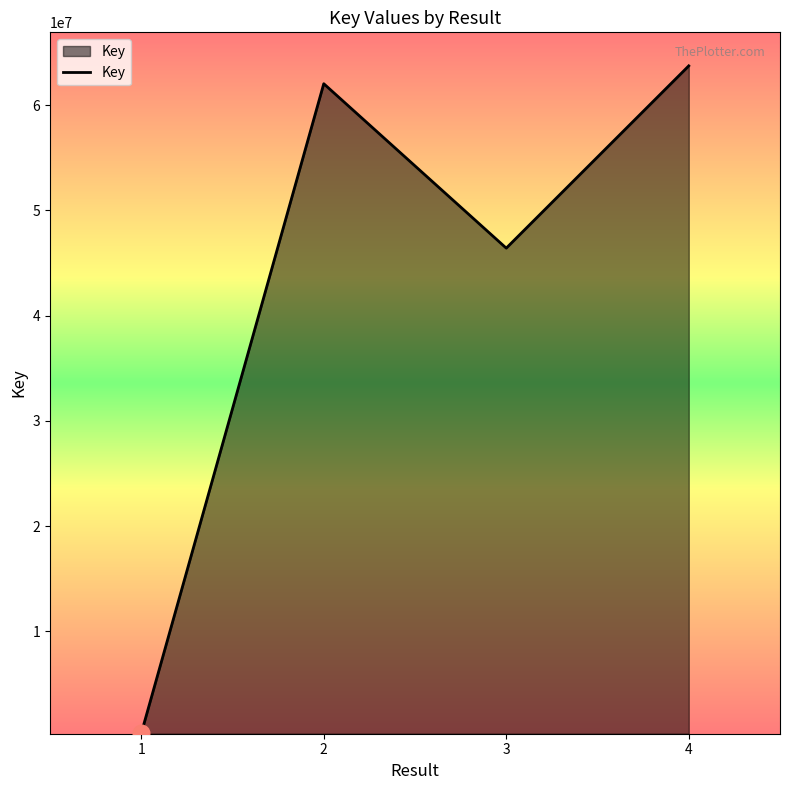

Count the number of categories in the chart.

4